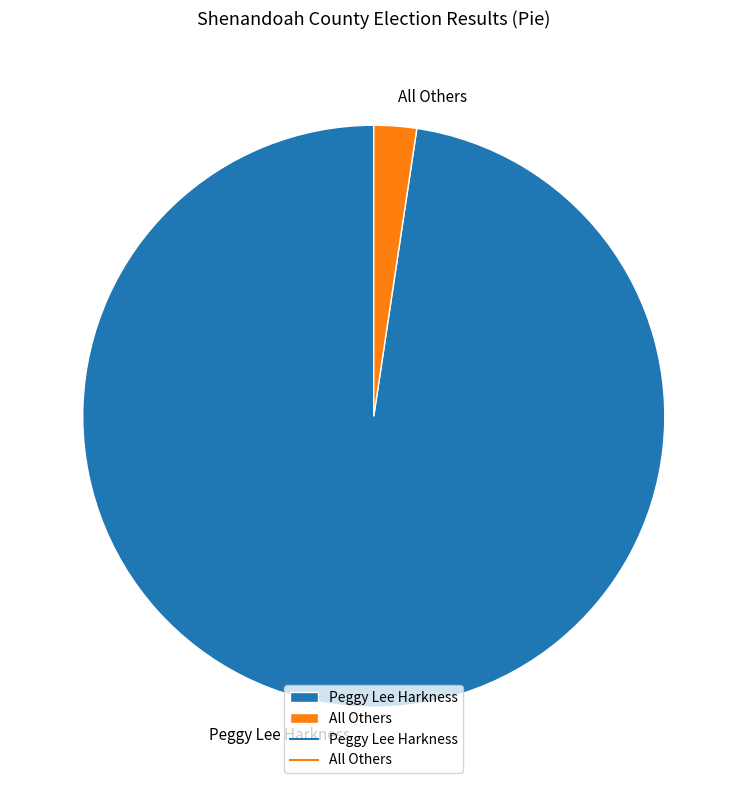

Count the number of slices in the pie.

2